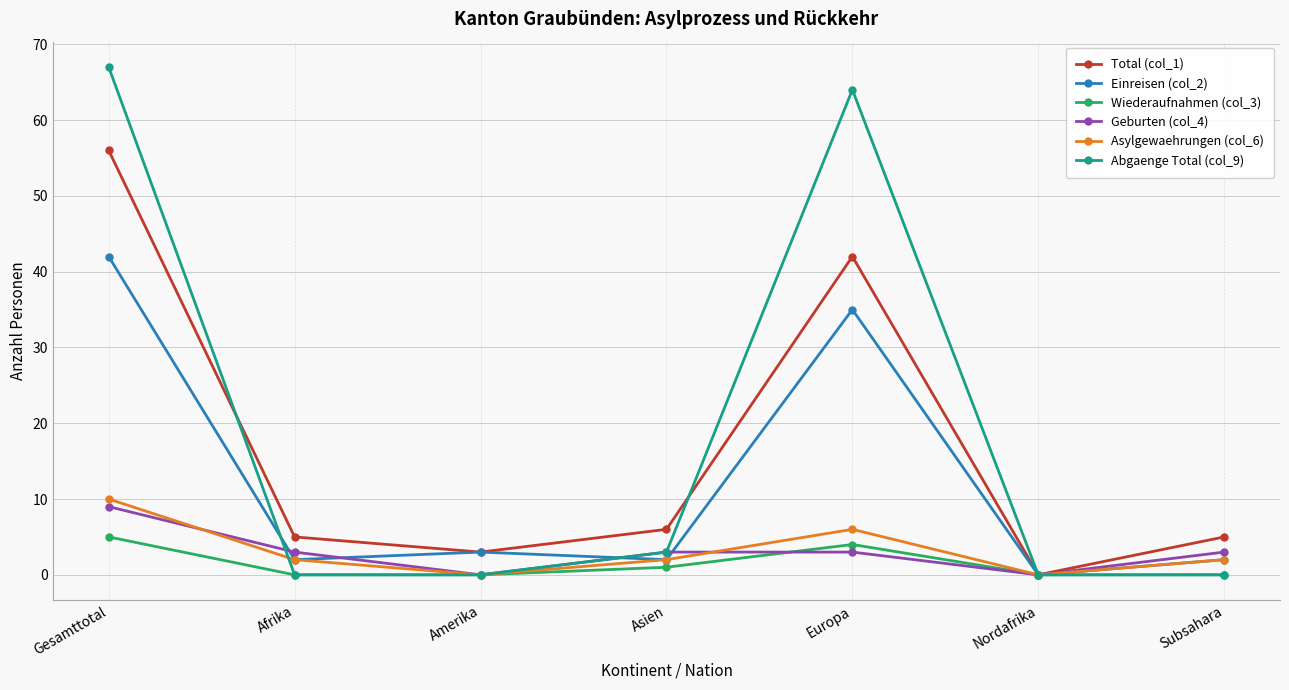

Which series ends up on top after the final intersection of Abgaenge Total (col_9) and Asylgewaehrungen (col_6)?

Asylgewaehrungen (col_6)